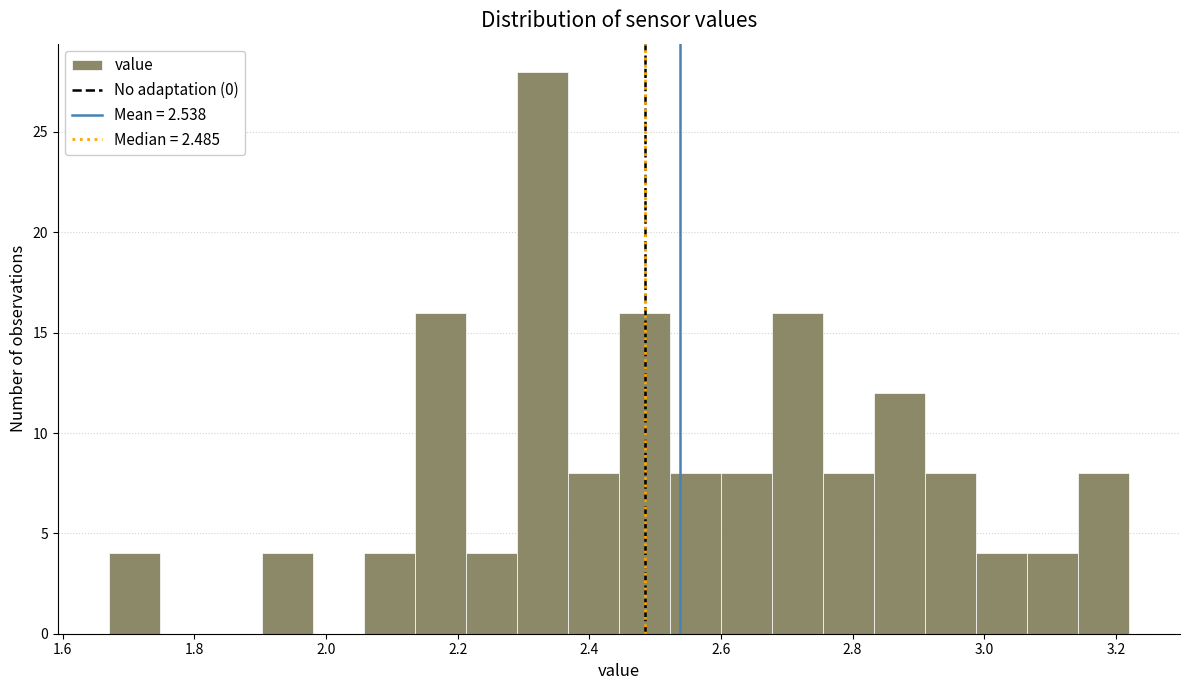

Around what value on the x-axis is the tallest bar? Give the approximate position of its centre, as read against the axis.

2.32